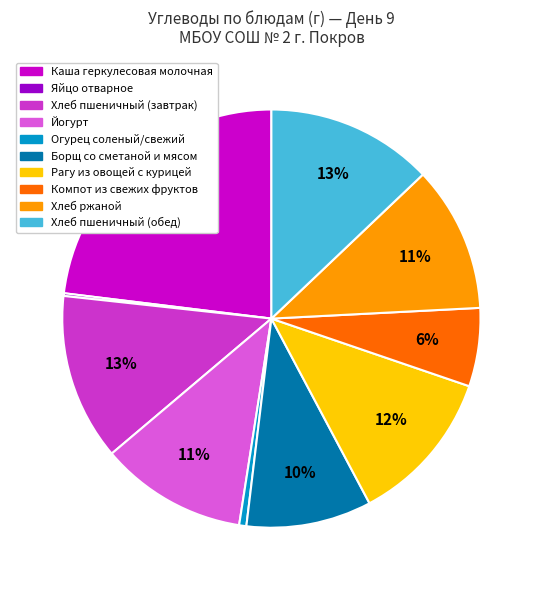

Do Огурец соленый/свежий and Борщ со сметаной и мясом together represent more than half of the pie?

No